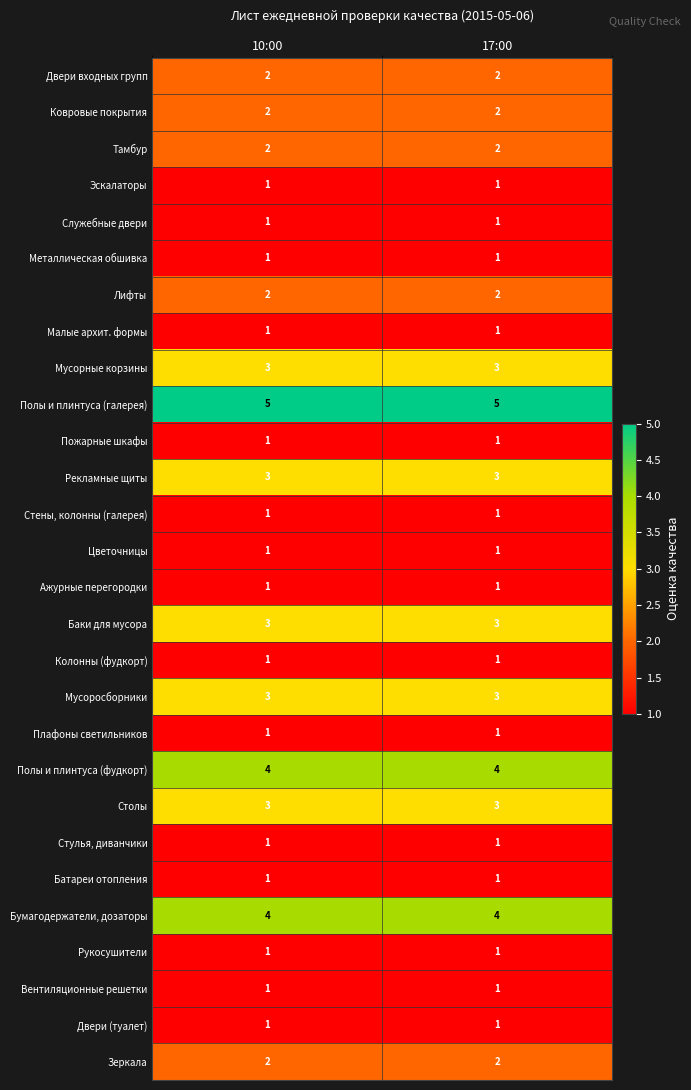

Is the value of Полы и плинтуса (галерея) at 17:00 greater than the value of Мусорные корзины at 17:00?

Yes